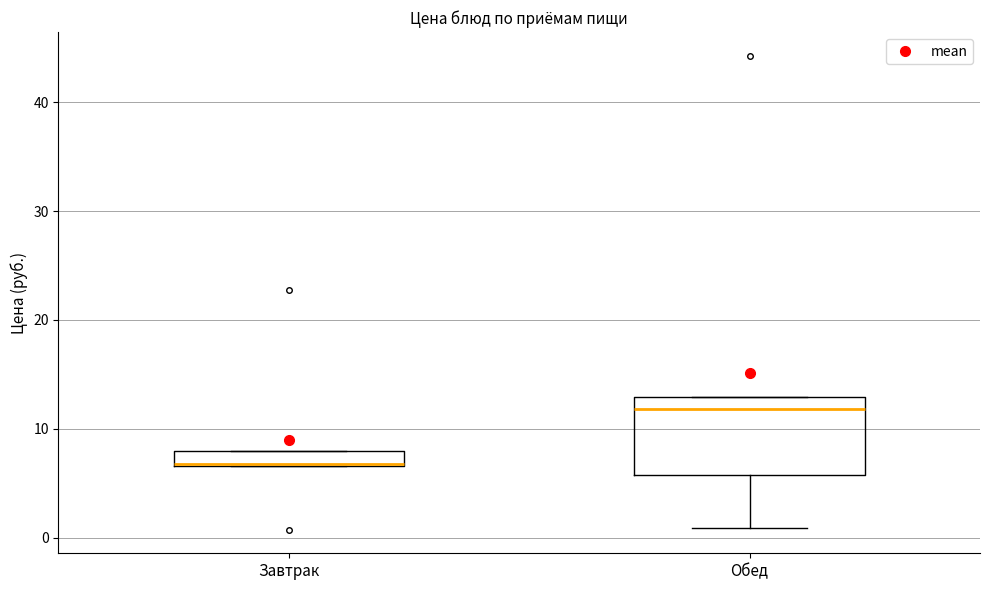

Which box's median line is the lowest?

Завтрак